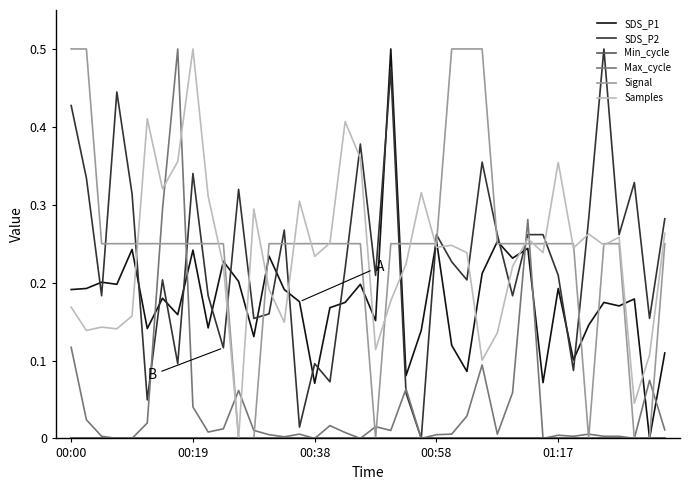

How many interior local peaks does the Samples series have?

12